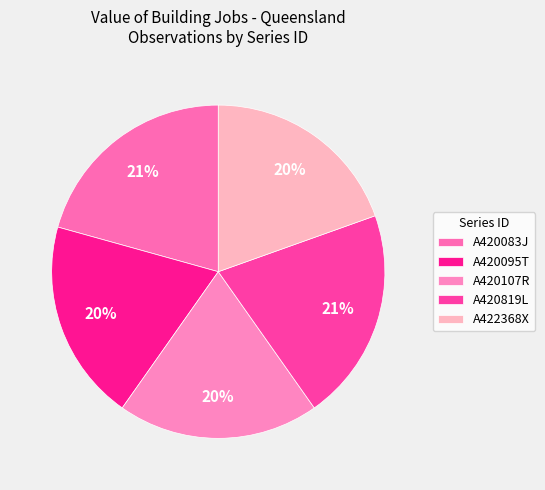

How many slices are in this pie chart?

5